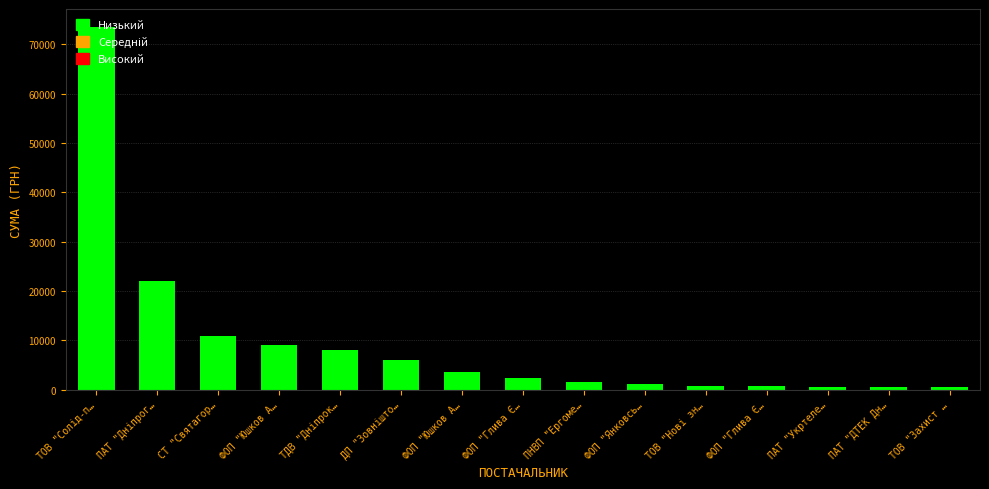

Is it true that the value at ФОП "Юшков А… is 3600.0?

True